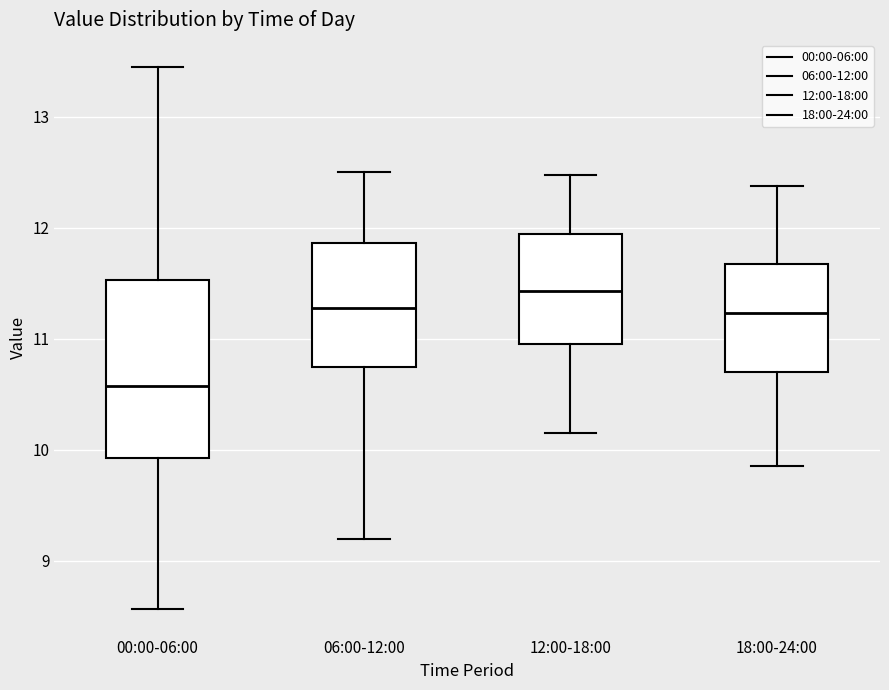

Which box's median line is the lowest?

00:00-06:00